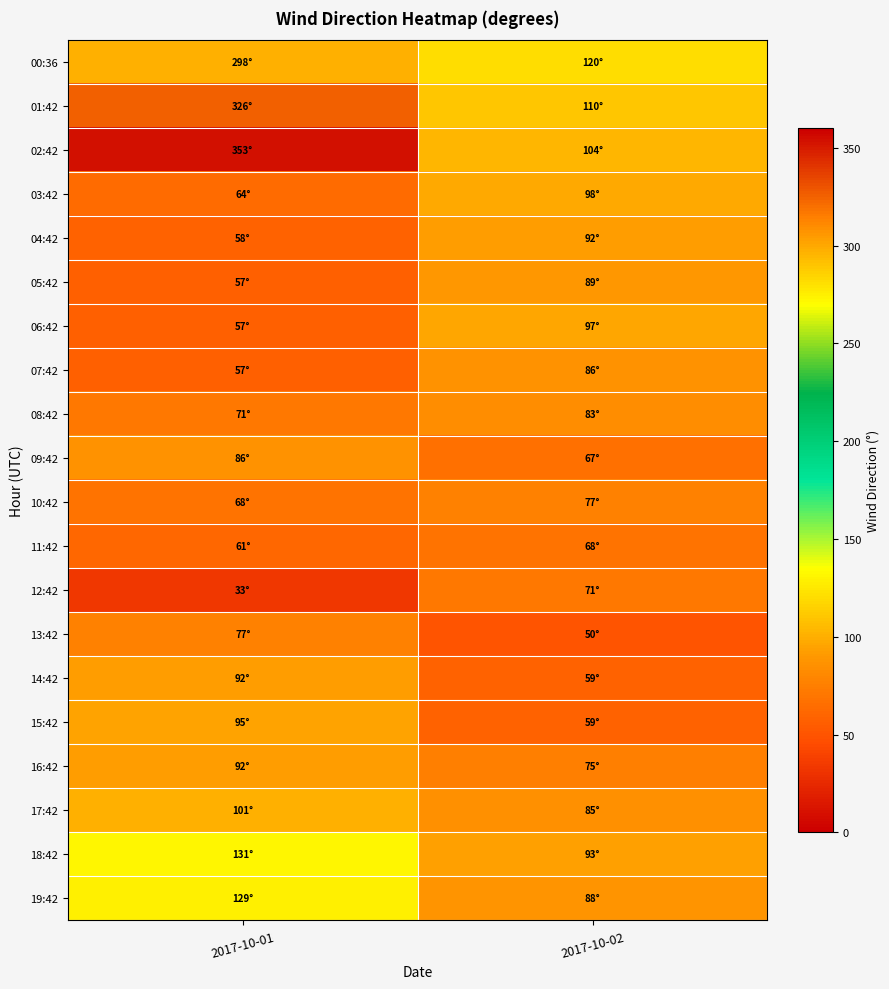

What is the greatest value displayed?

353